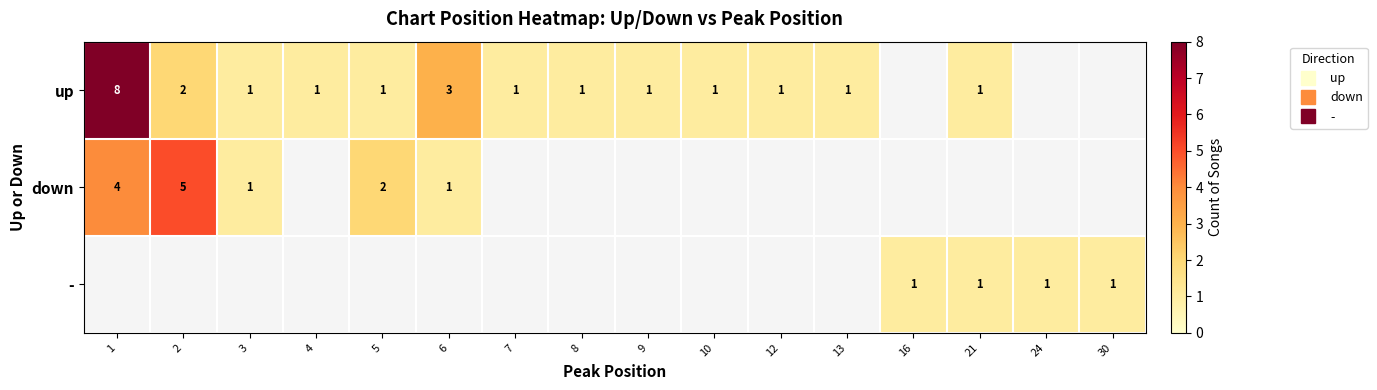

Which series has the widest spread of values?

up